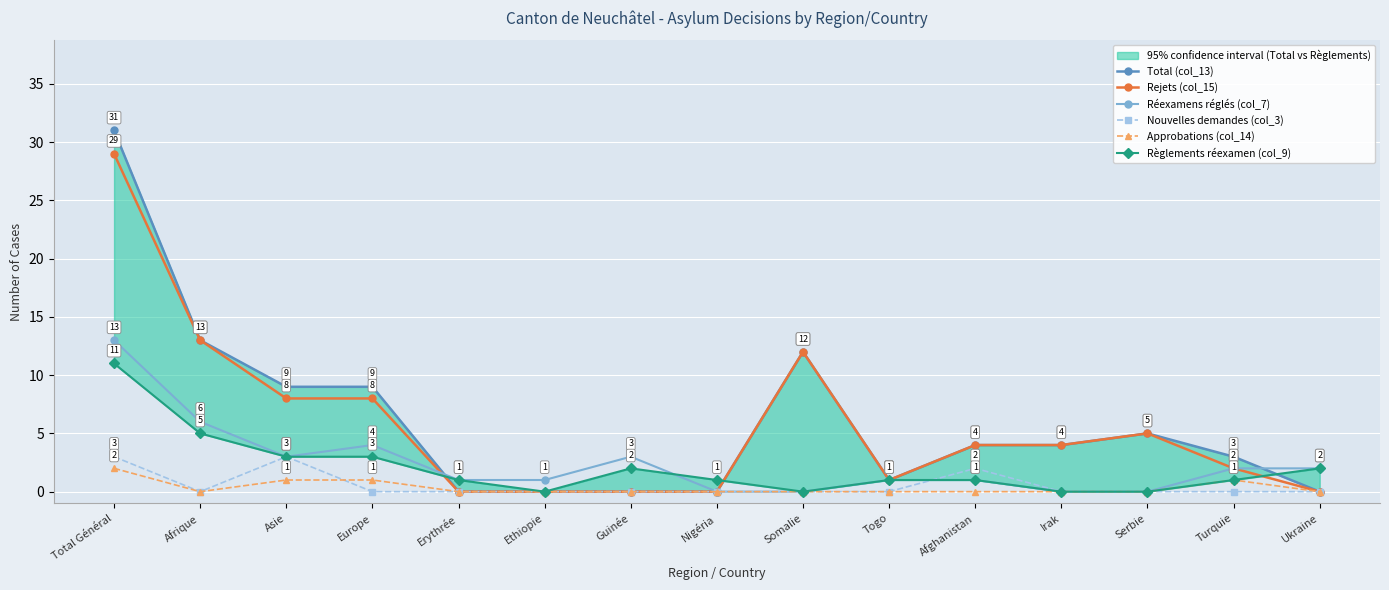

True or false: Total (col_13) and Nouvelles demandes (col_3) intersect in this chart.

False